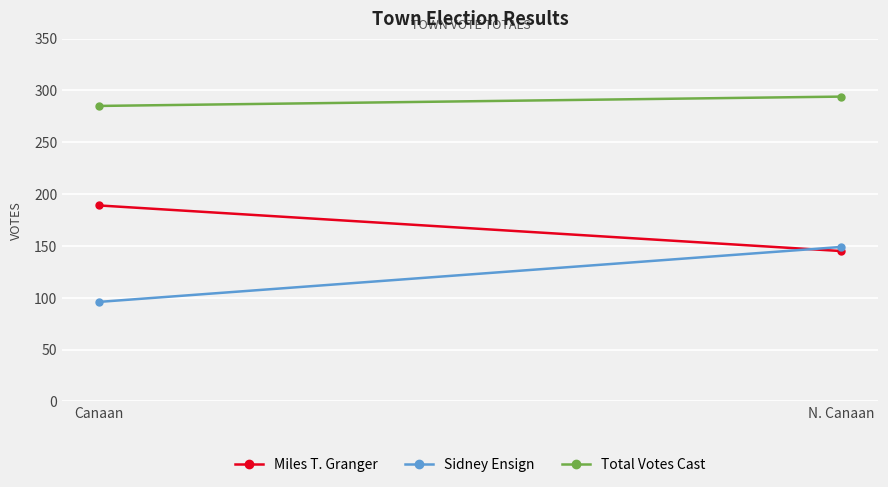

Which series has the largest total across all categories?

Total Votes Cast